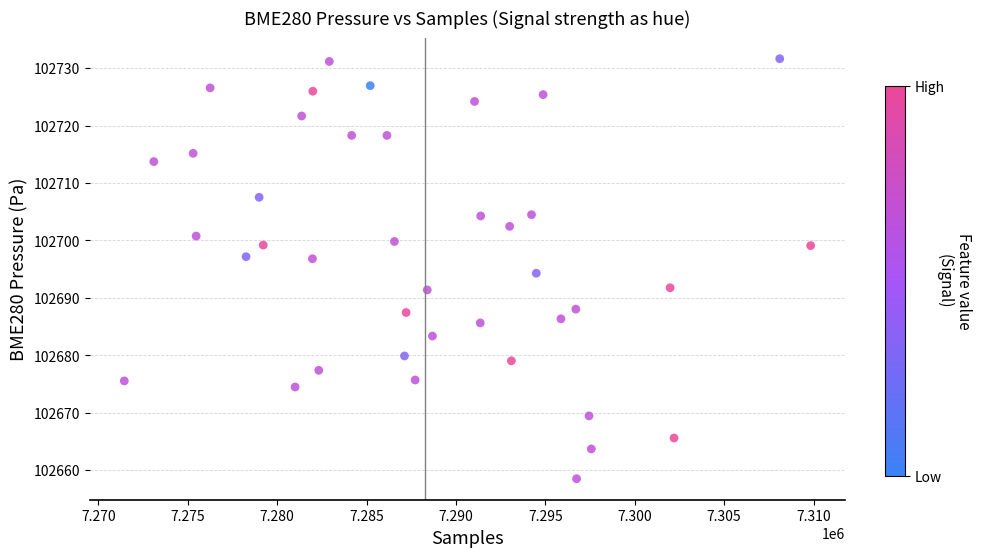

What is the range of X values (max minus min)?

38386.0